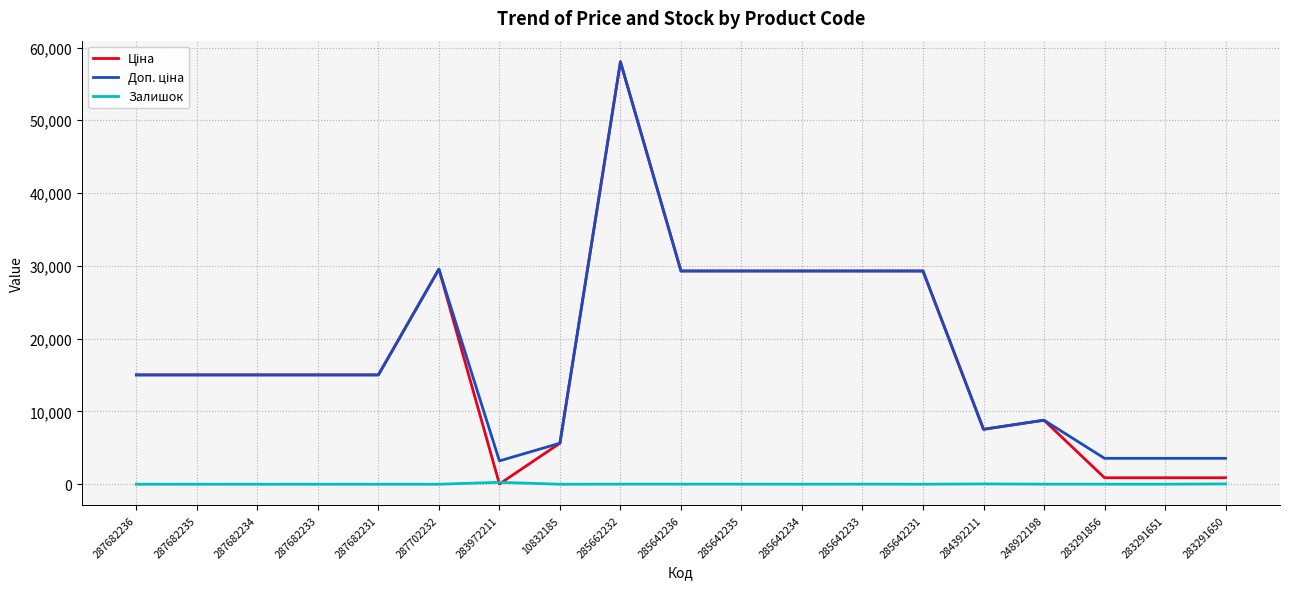

What is the maximum value shown in the chart?

58037.0